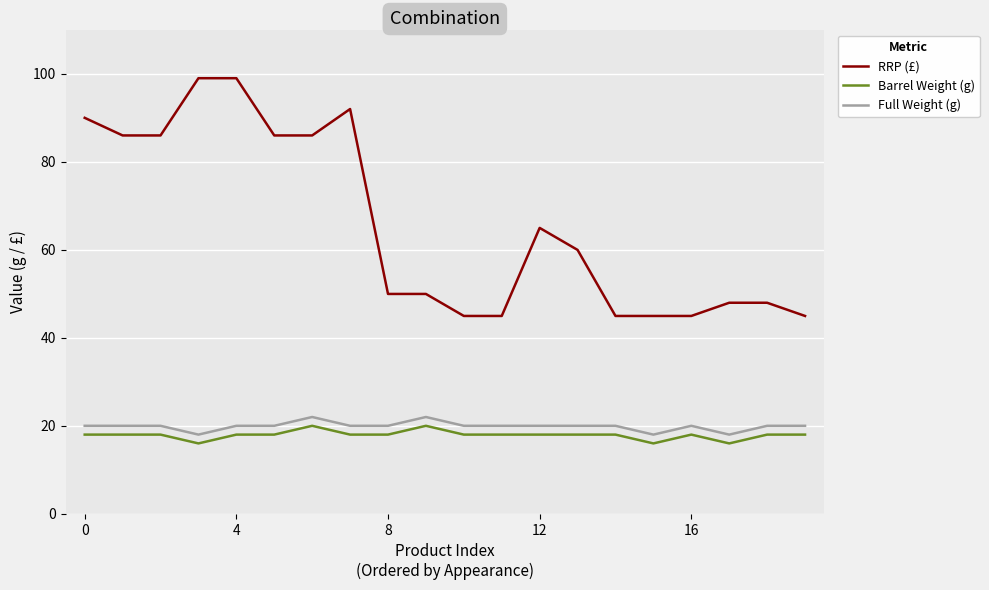

True or false: Barrel Weight (g) and RRP (£) intersect in this chart.

False